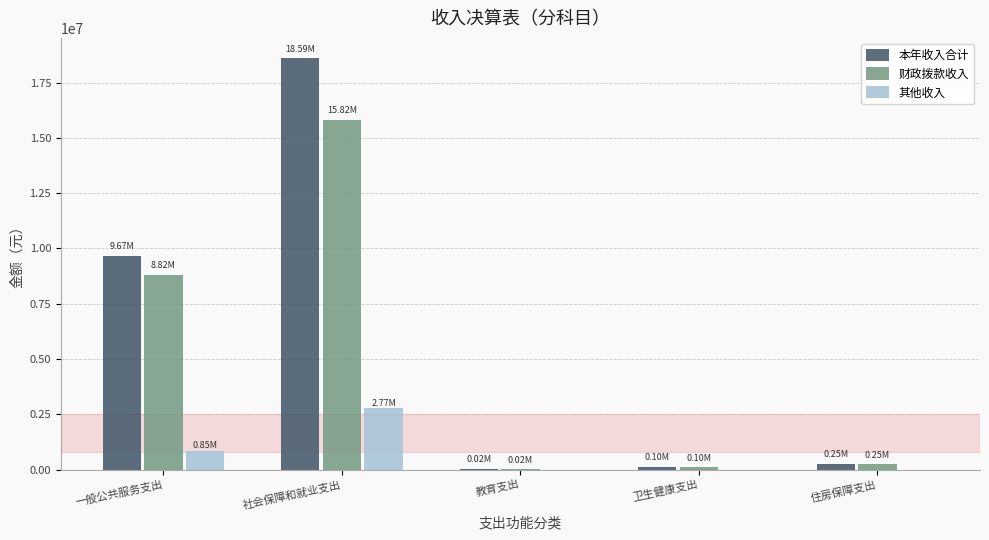

True or false: 财政拨款收入 has a value of 97769.7 at 卫生健康支出.

True